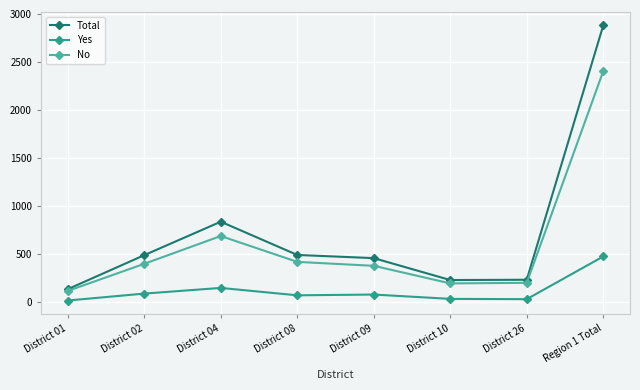

At which category does No reach its first local peak?

District 04